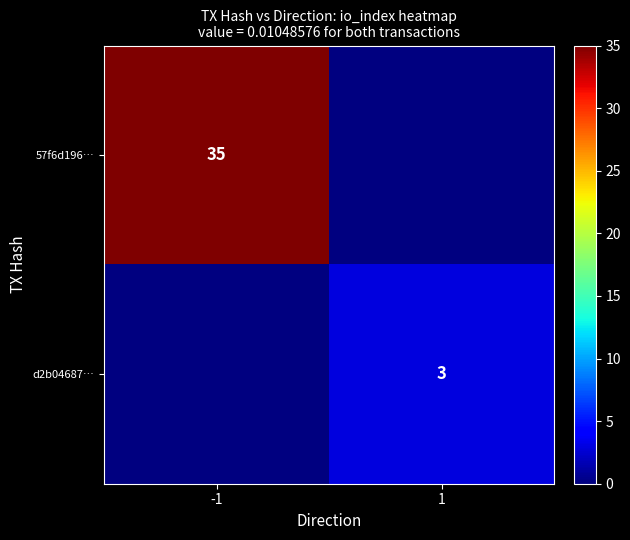

True or false: d2b04687… has a value of 5 at 1.

False